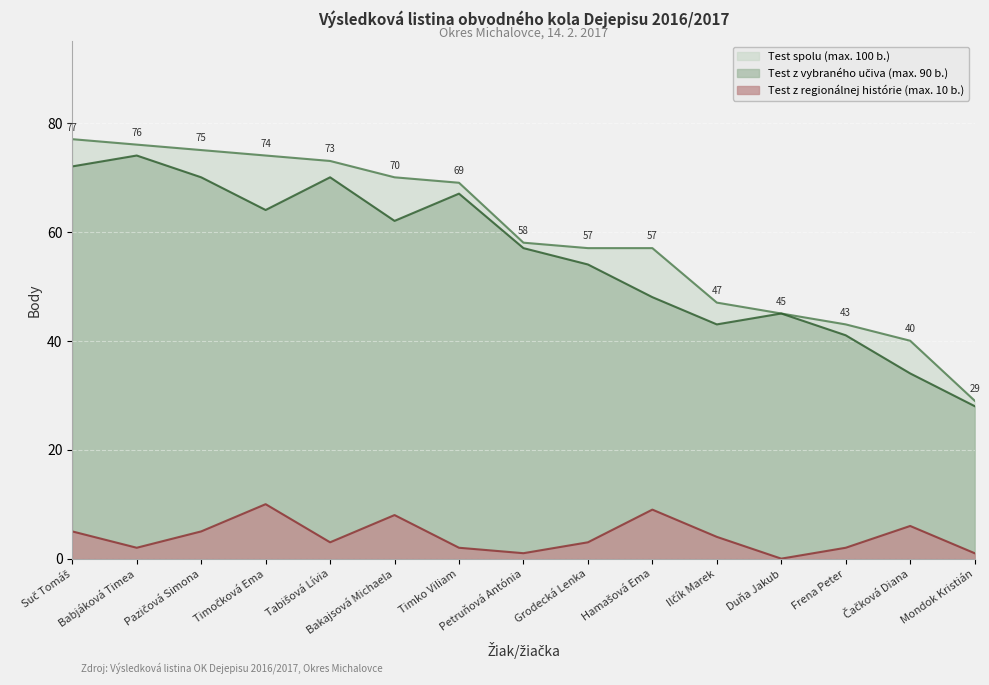

Does the chart display data point markers on the line(s)?

No